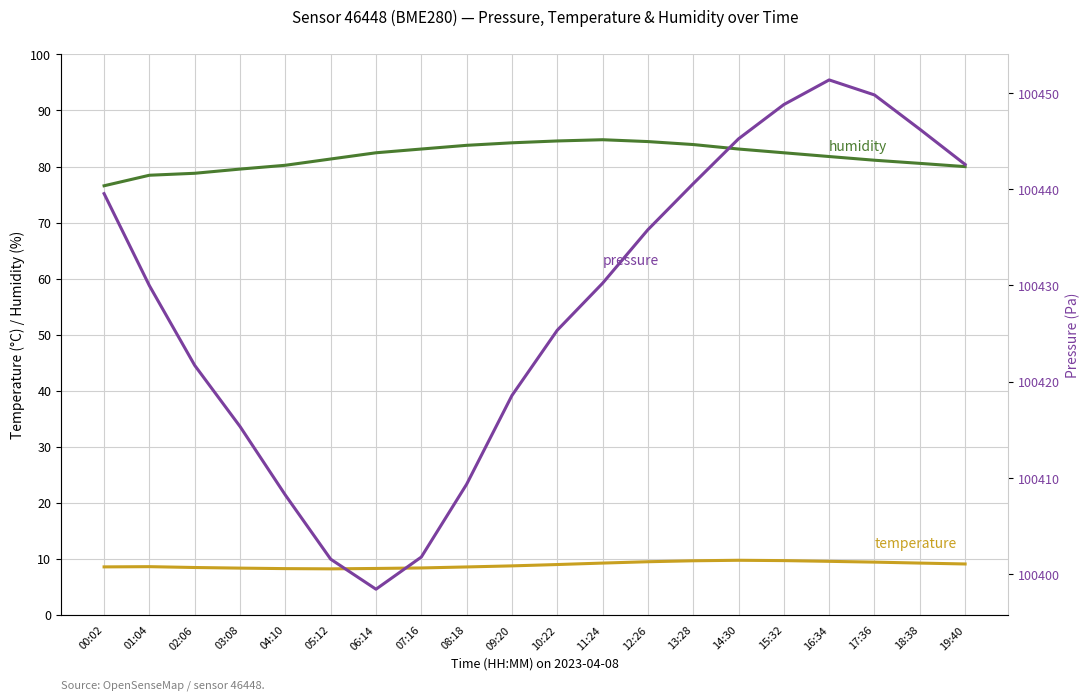

Which has a higher value, 13:28 or 00:02?

13:28